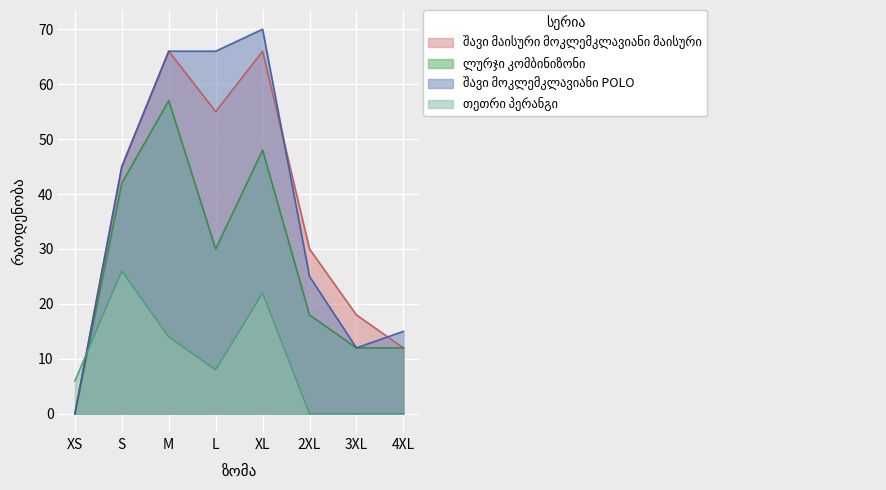

In შავი მაისური მოკლემკლავიანი მაისური, how many points are lower than both neighbors (excluding endpoints)?

1